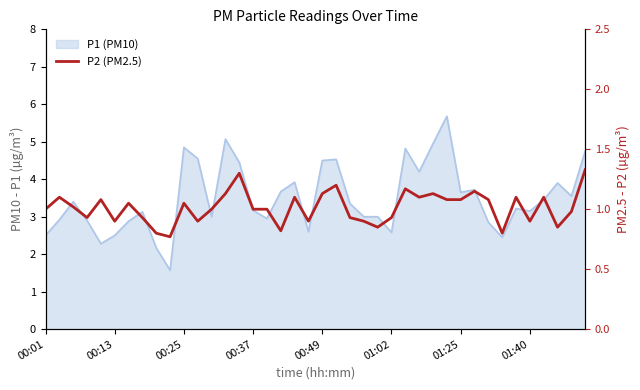

What is the difference between the values at 19 and 14?

0.4